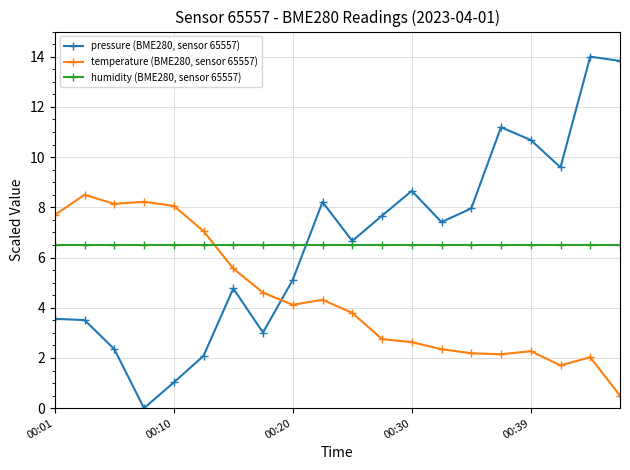

Rank the series by their maximum value, from lowest to highest.

humidity (BME280, sensor 65557), temperature (BME280, sensor 65557), pressure (BME280, sensor 65557)